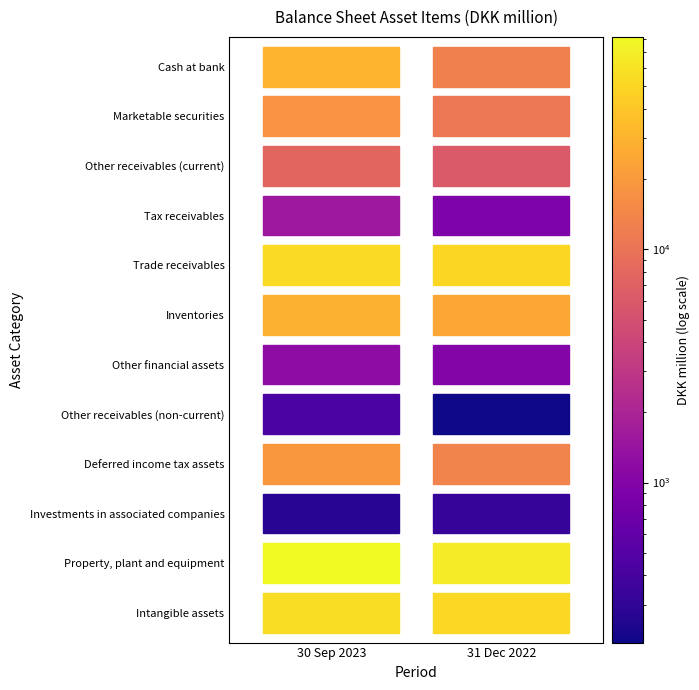

Which series has the largest range (max minus min)?

Cash at bank